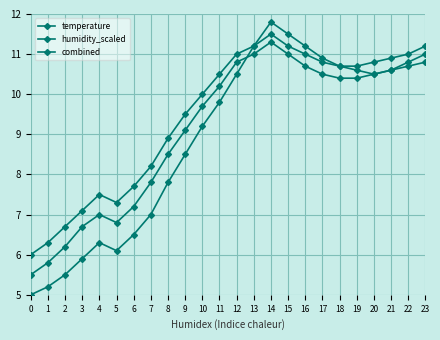

At how many categories does at least one series exceed 8?

17